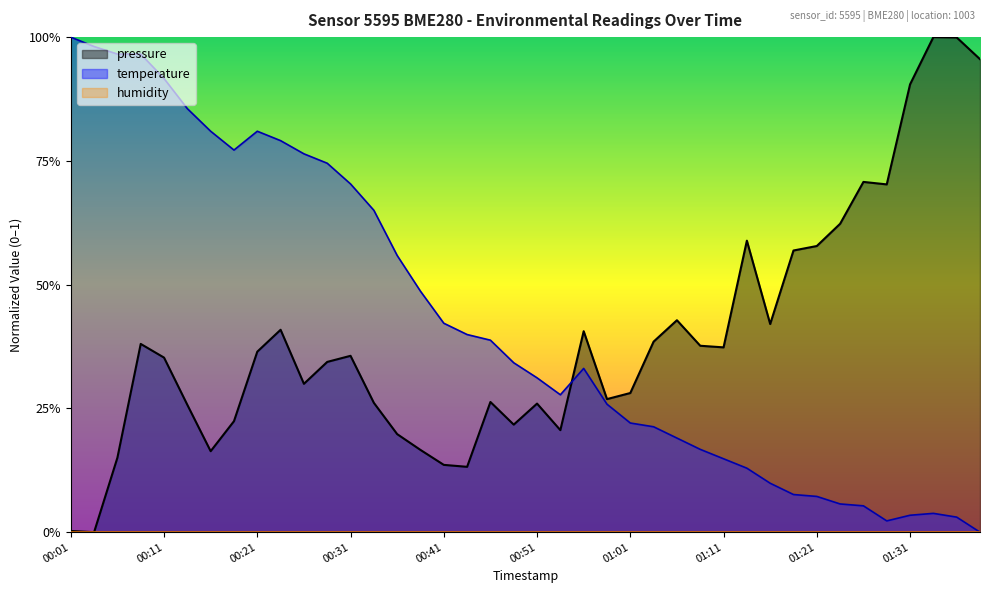

Does the chart display data point markers on the line(s)?

No